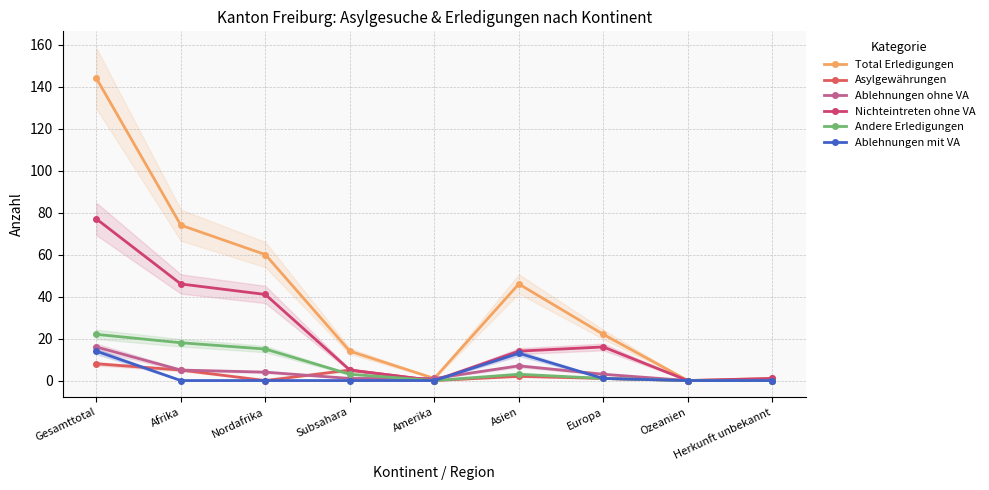

What is the value of the Ablehnungen ohne VA point at the 3rd from the left?

4